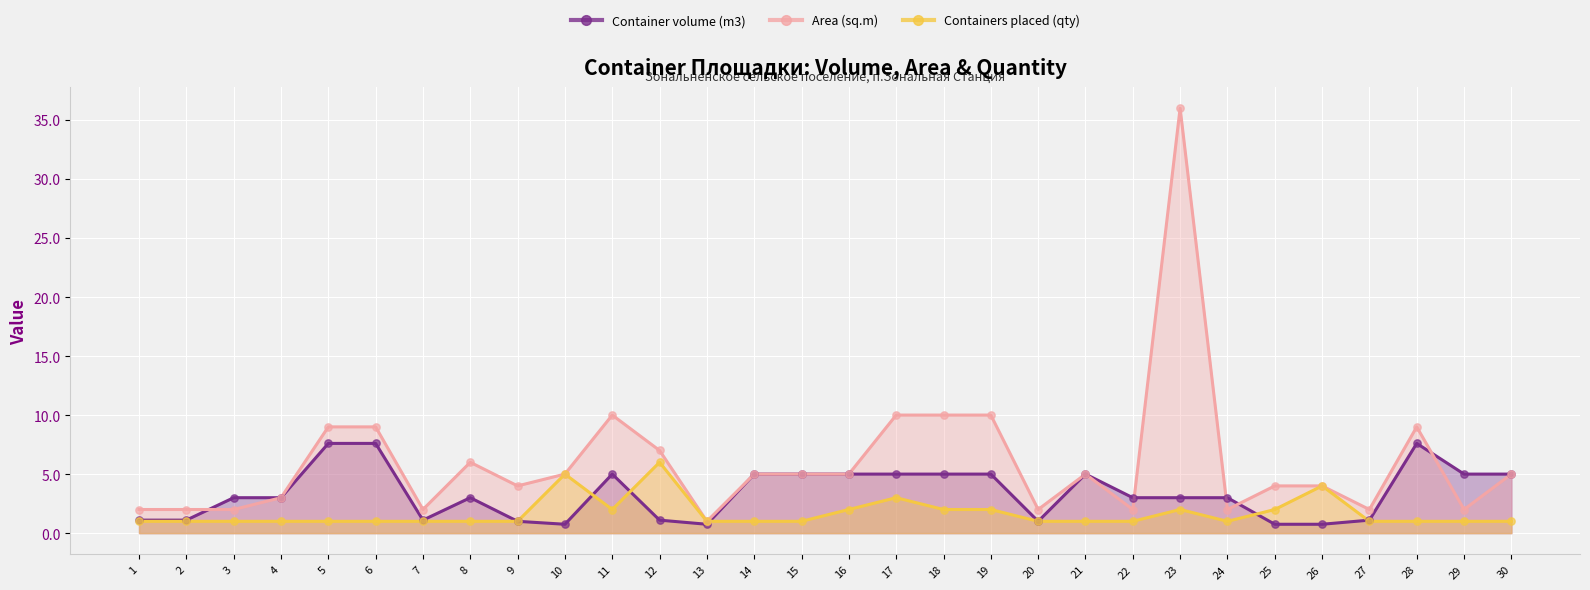

At which category is the sum across all series the highest?

23